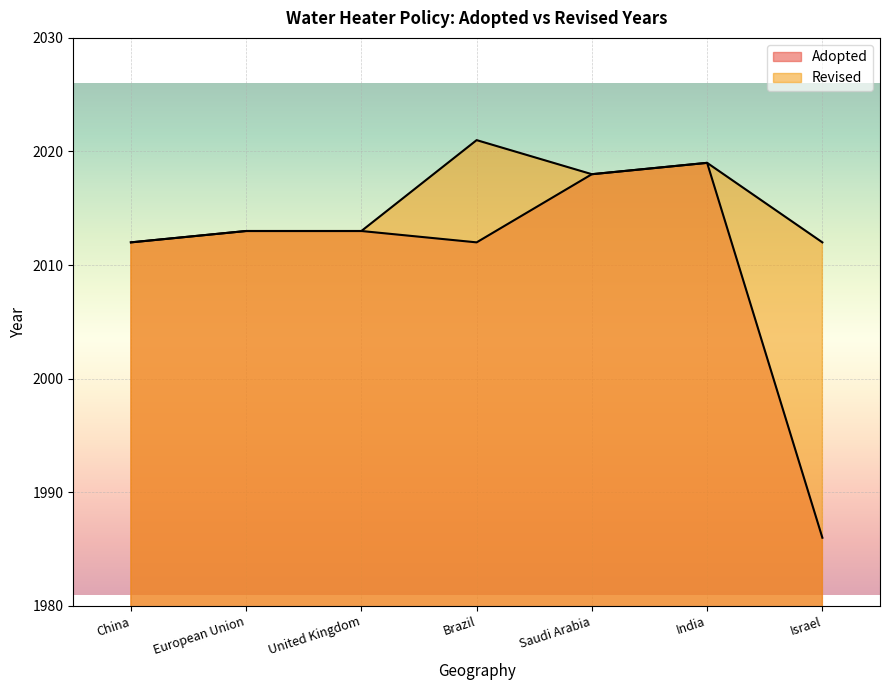

Count the number of categories in the chart.

7